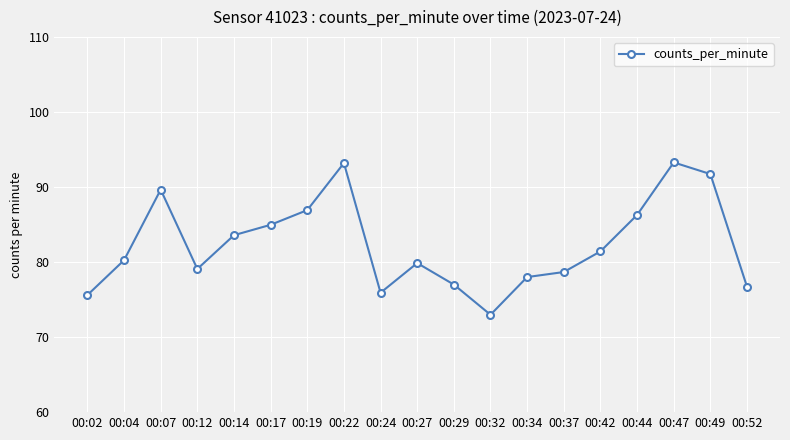

What is the change in value from 00:19 to 00:44?

-0.6